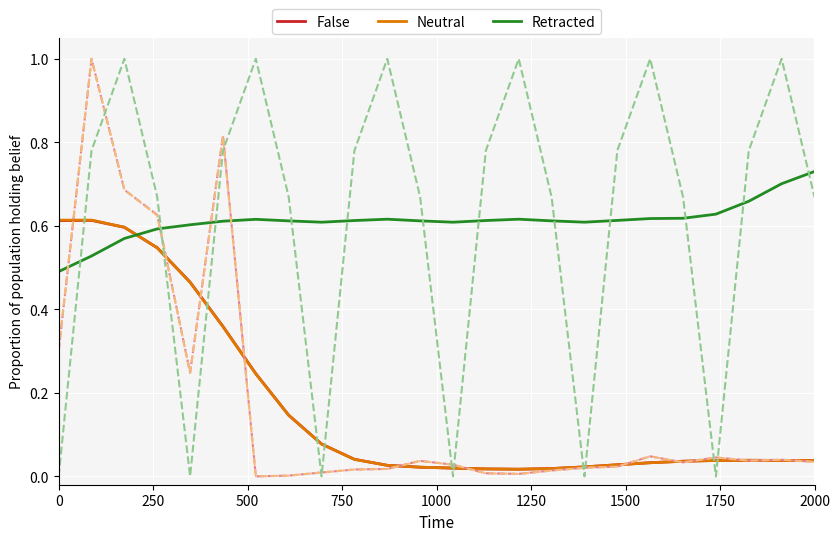

True or false: False and Retracted intersect in this chart.

True